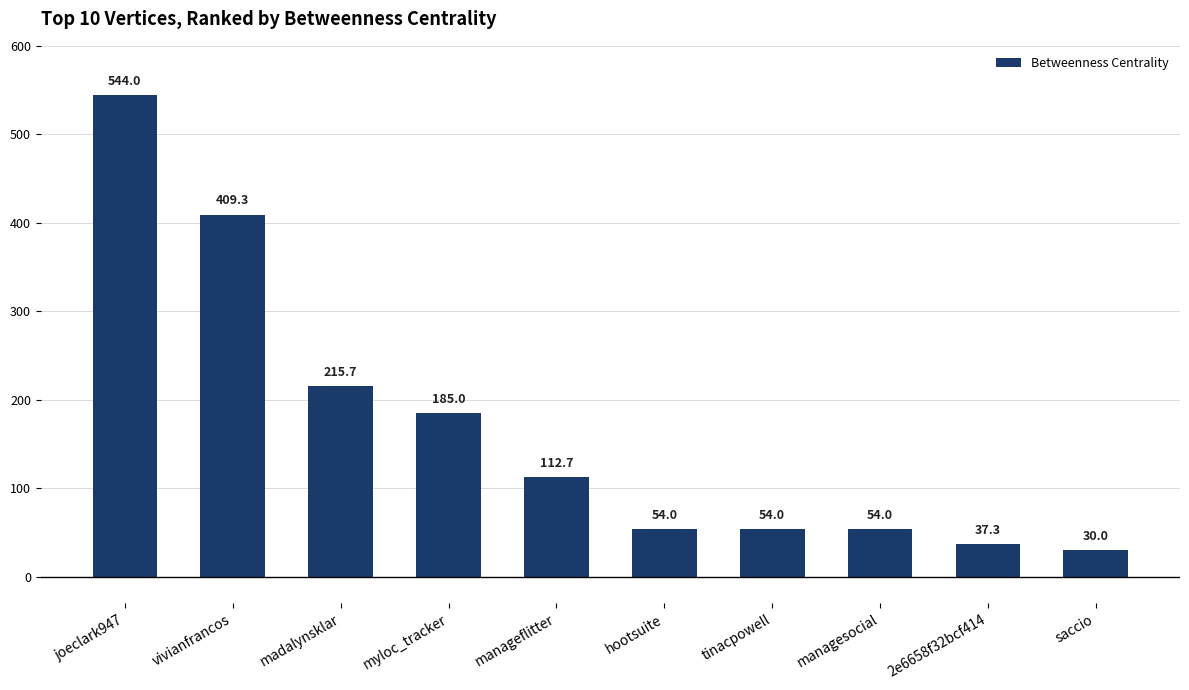

What is the difference between the second highest and minimum values?

379.3